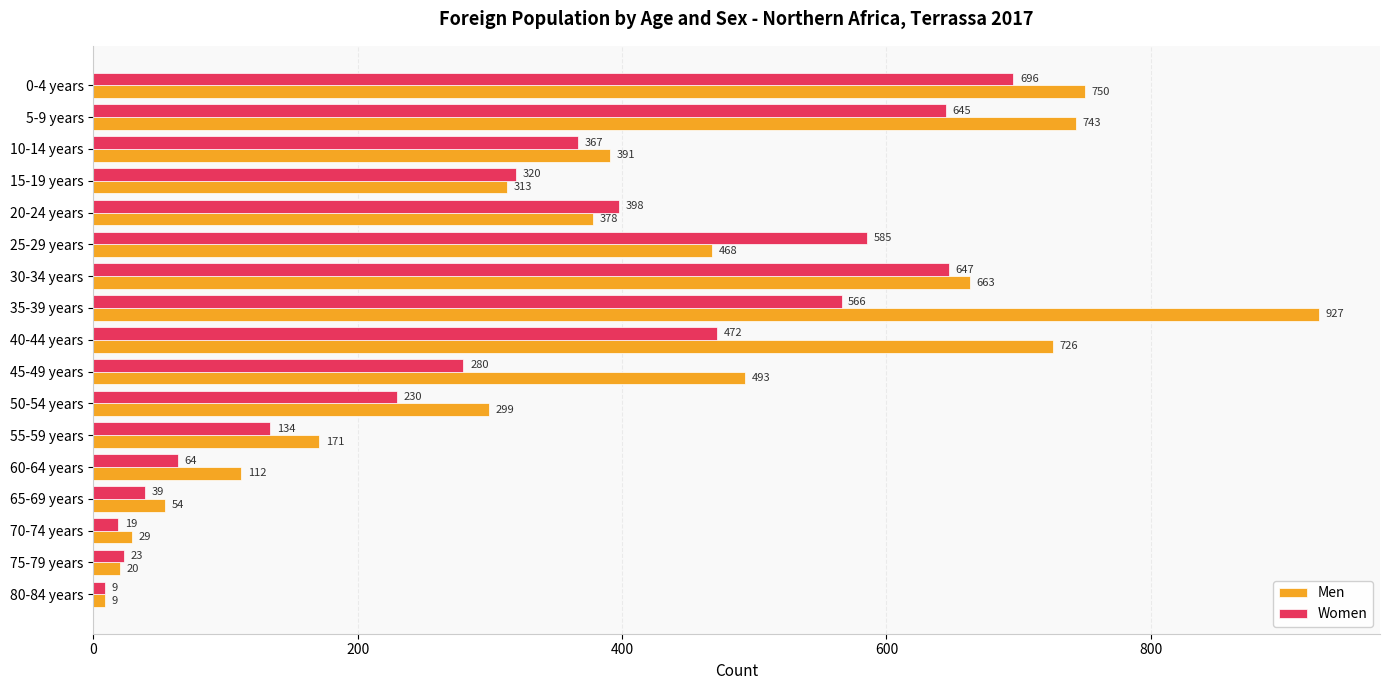

What are all the series names shown in the legend?

Men, Women